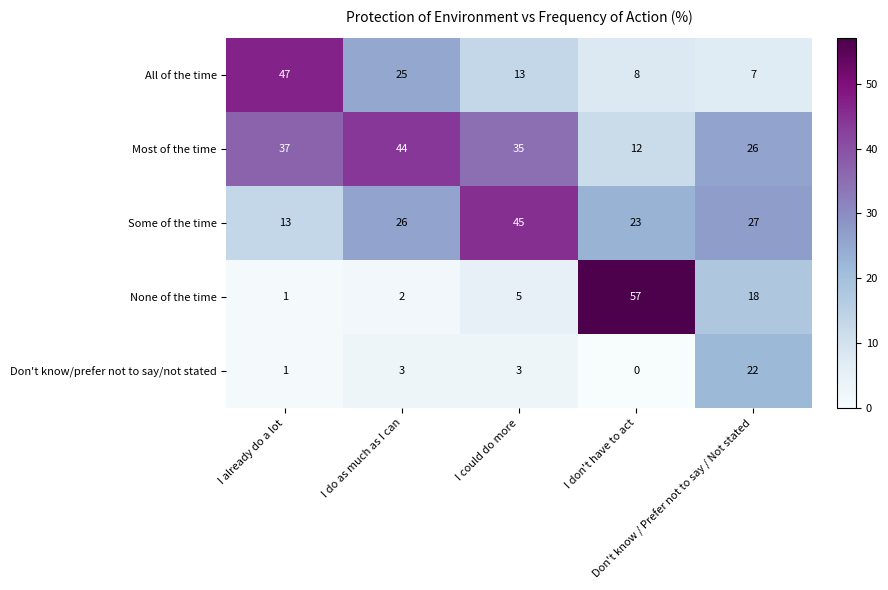

At which category is the sum across all series the highest?

I could do more